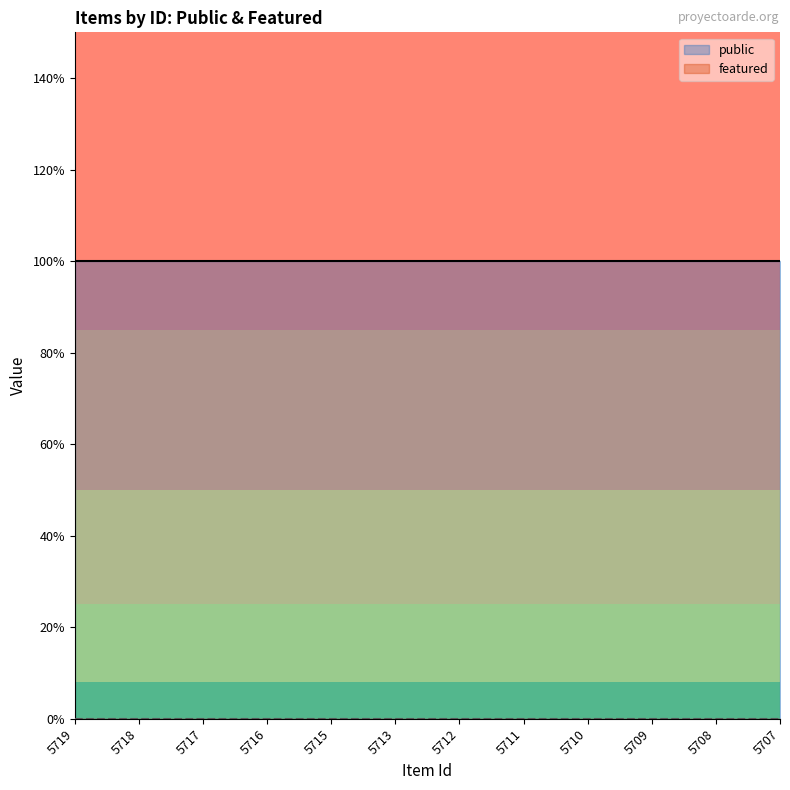

Which category has the highest value in the public series?

5719